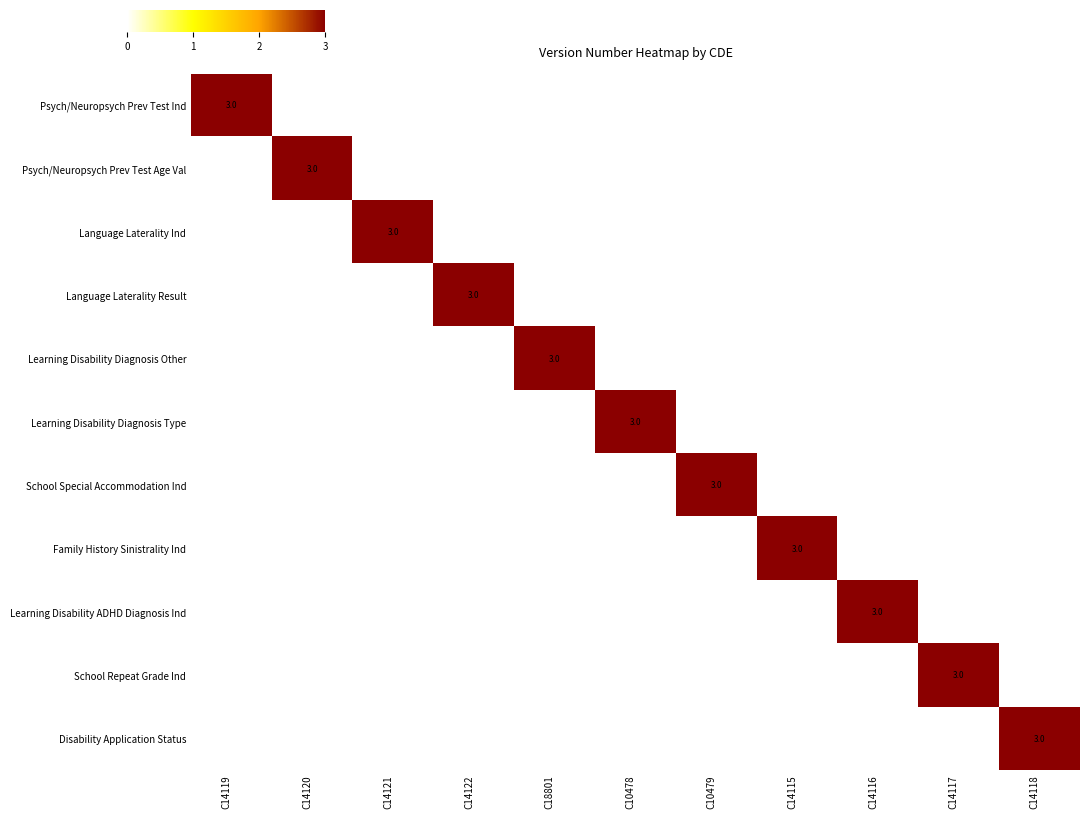

Is the value of School Special Accommodation Ind at C14119 greater than the value of Family History Sinistrality Ind at C14115?

No